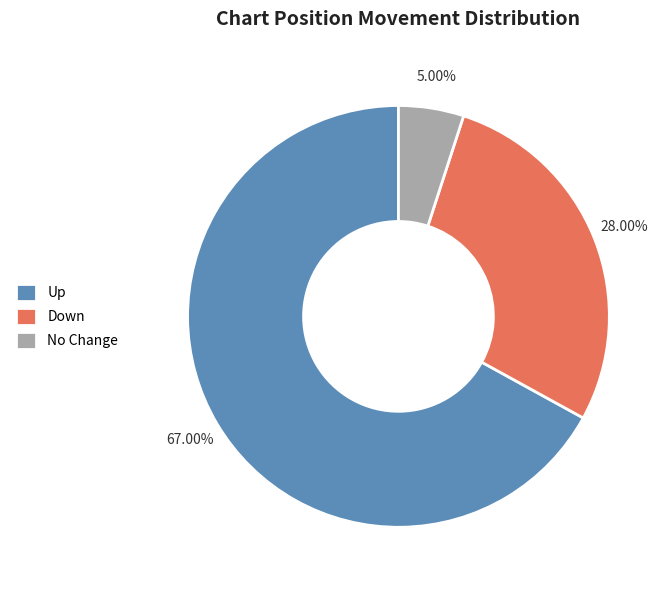

What is the majority slice?

Up